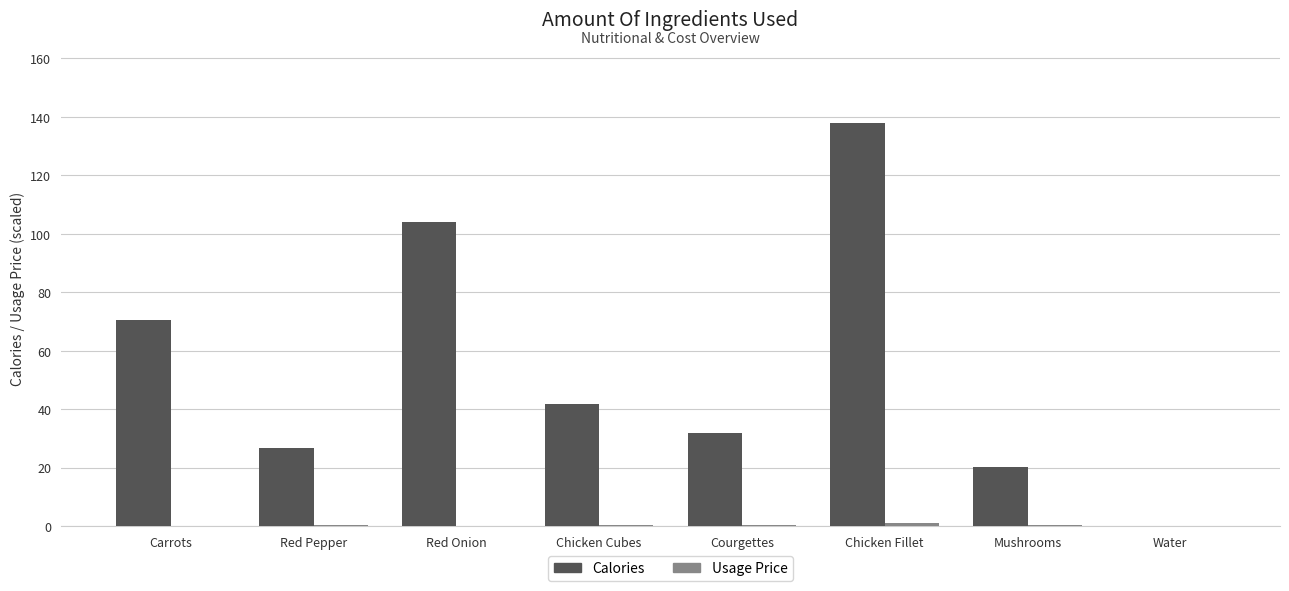

How many categories are shown in the chart?

8